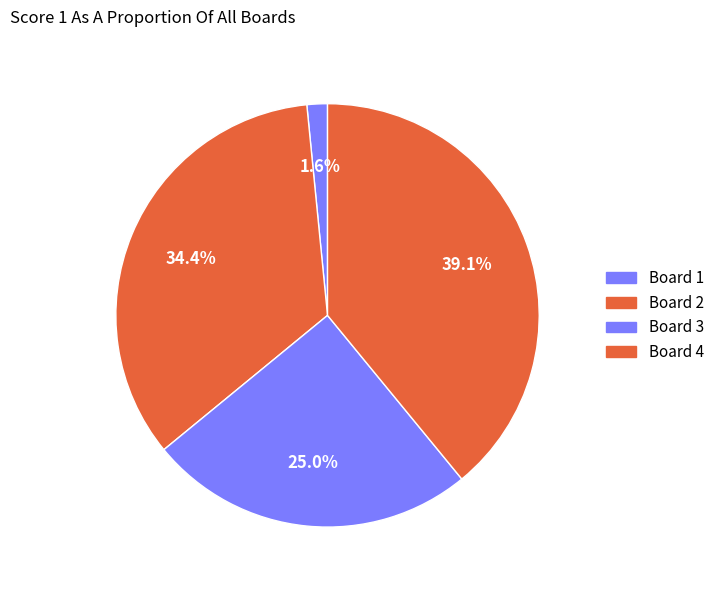

To the nearest percent, what is the difference between the largest and smallest slice percentages?

38%